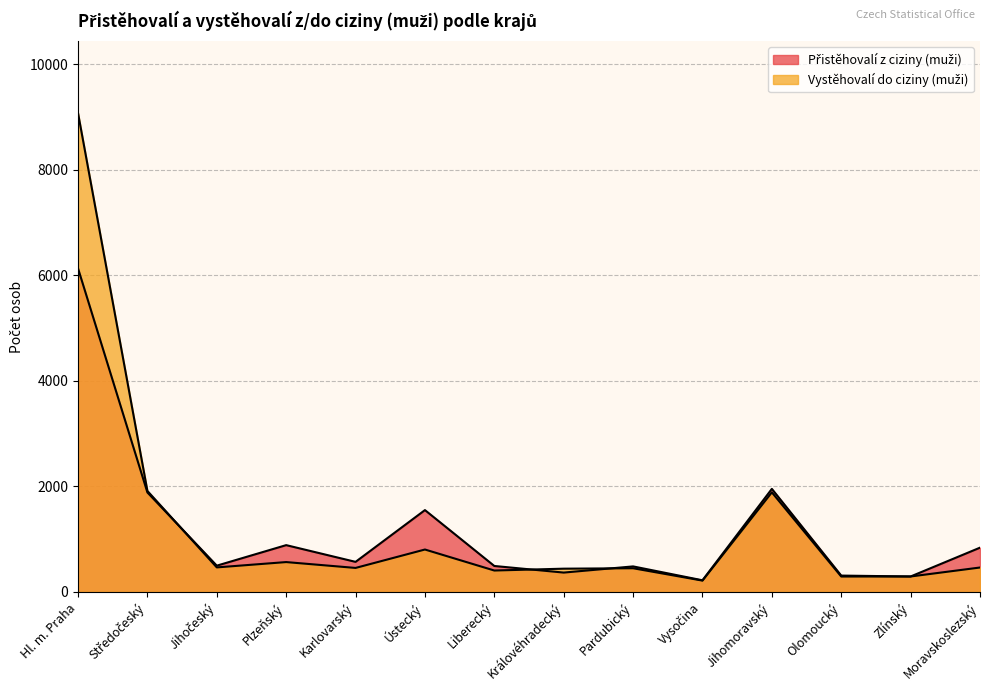

Reading left to right, what are all the values shown in this chart?

Přistěhovalí z ciziny (muži): 6130	1884	497	886	569	1550	491	366	483	220	1952	309	292	838
Vystěhovalí do ciziny (muži): 9073	1913	464	565	454	803	405	440	448	214	1886	291	292	462